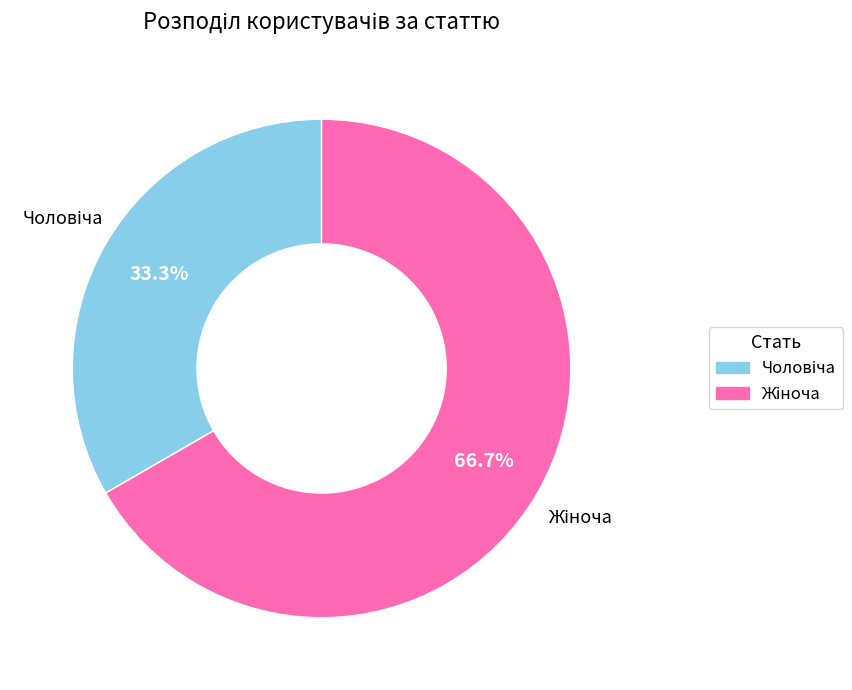

To the nearest percent, what percentage of the pie is Чоловіча?

33%